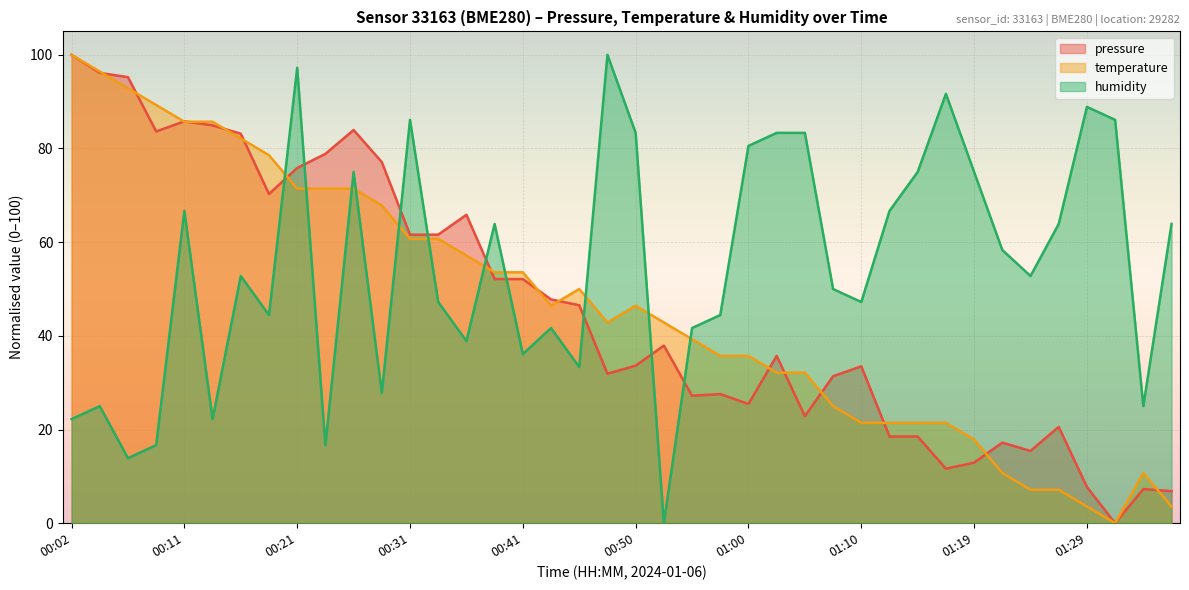

Which series has the largest total across all categories?

humidity